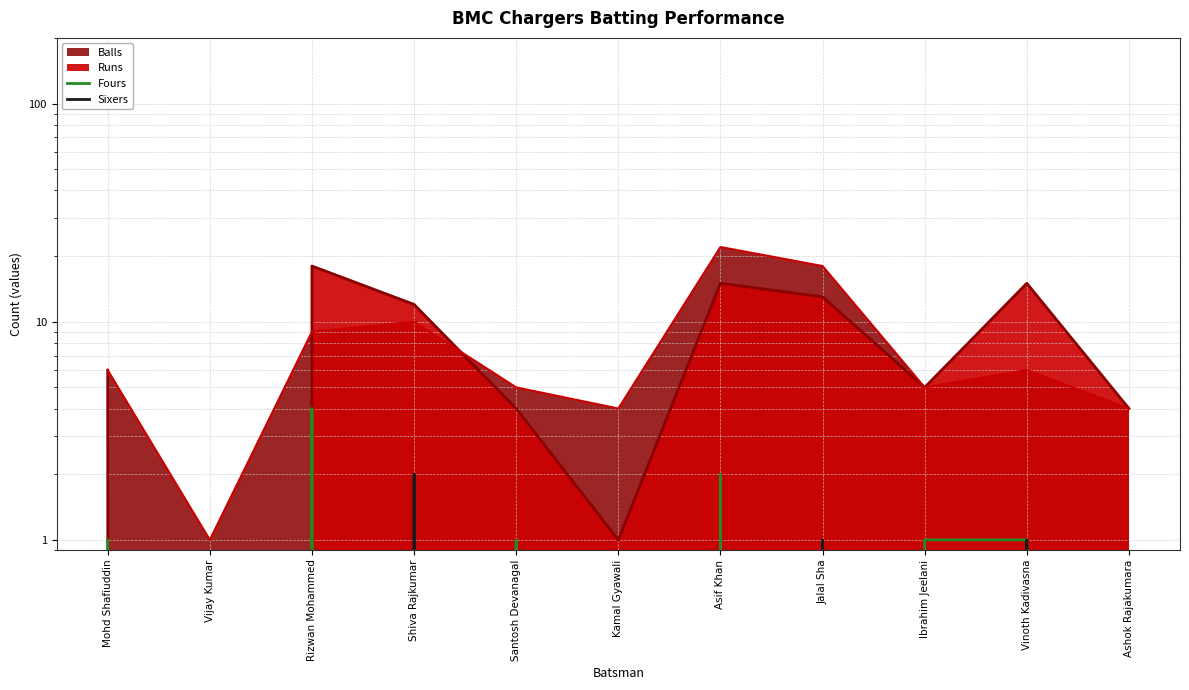

At which label does Fours reach its minimum?

Vijay Kumar